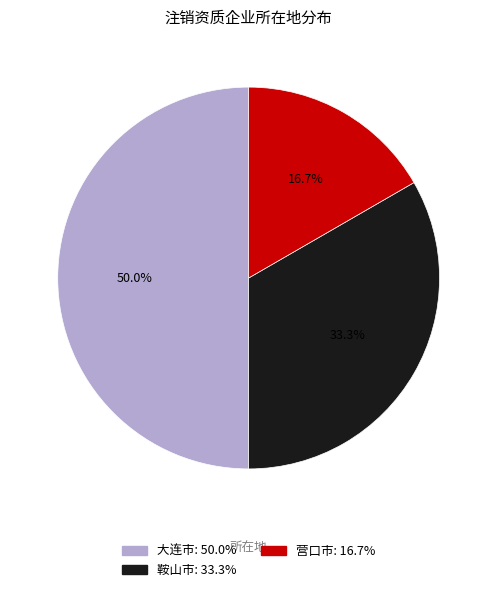

What percentage is the 大连市 slice, to the nearest percent?

50%